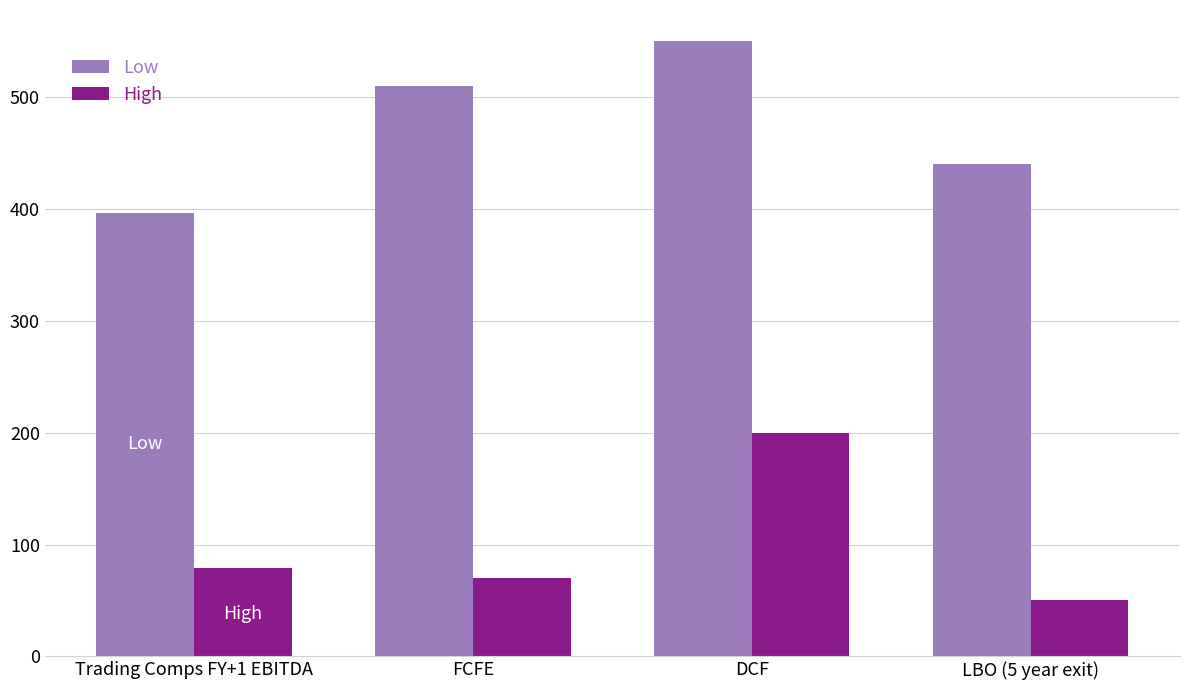

Reading left to right, transcribe all the data shown in this chart.

Low: 396.2	510.0	550.0	440.0
High: 79.2	70.0	200.0	50.0